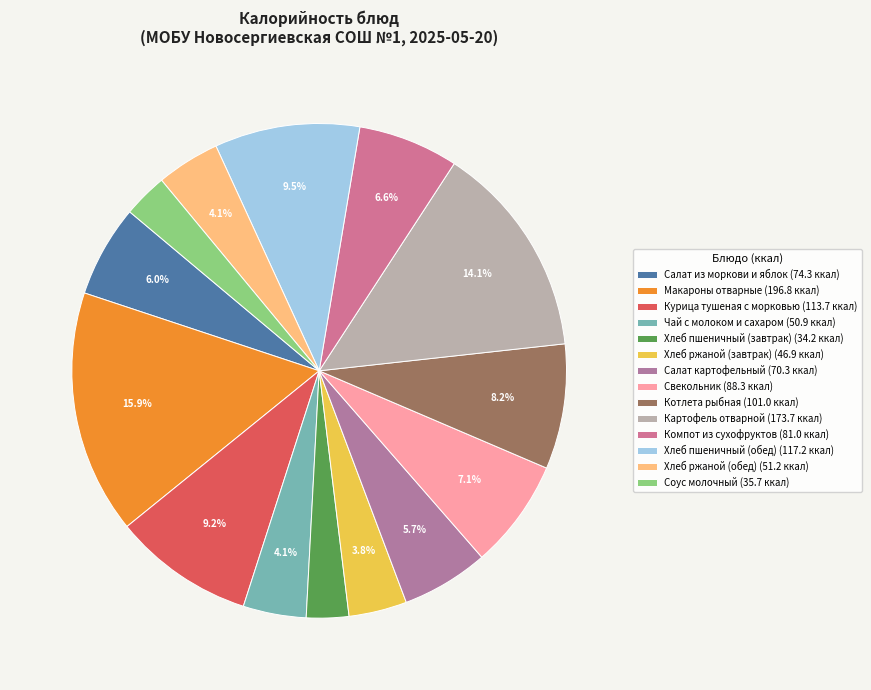

Count the number of slices in the pie.

14